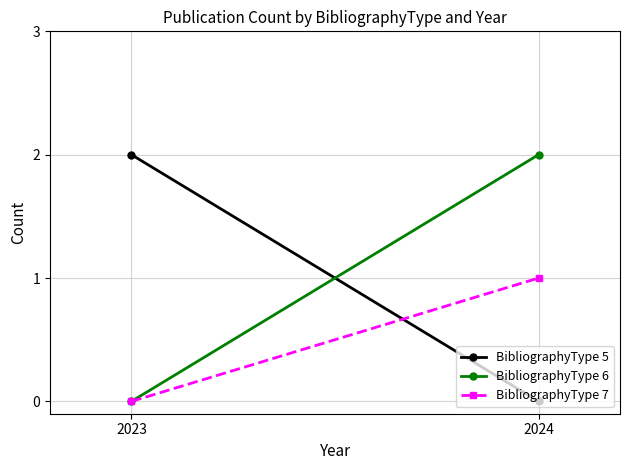

The BibliographyType 7 series shows 2 at 2024. True or false?

False